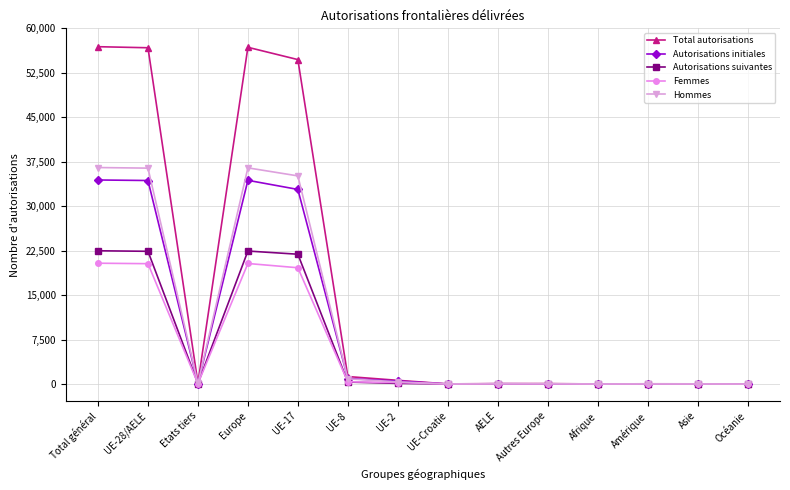

True or false: Autorisations suivantes has more than 1 points higher than both neighbors.

True